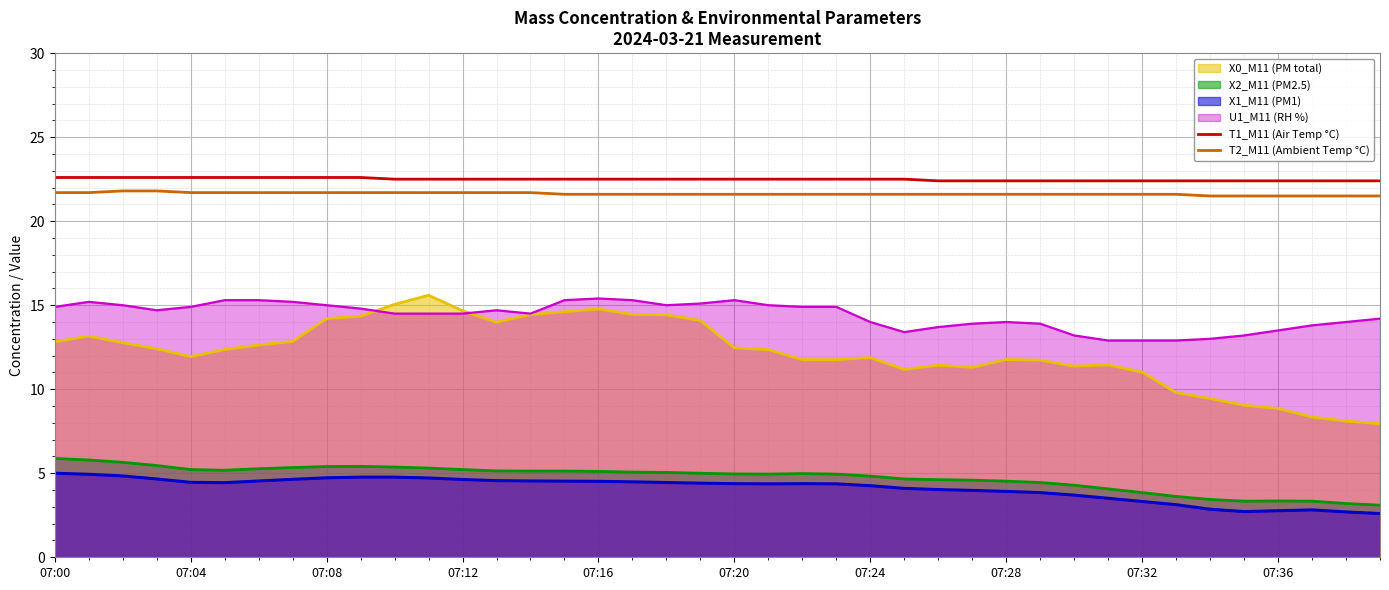

True or false: T1_M11 (Air Temp °C) and T2_M11 (Ambient Temp °C) cross at least once.

False